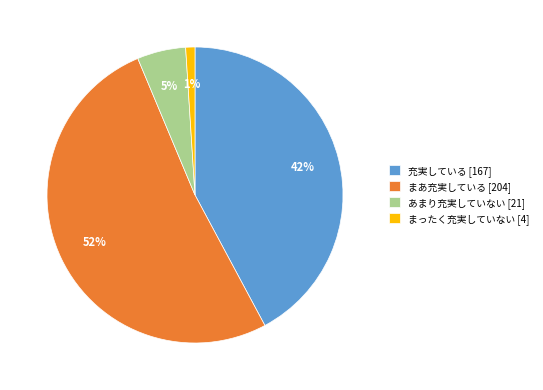

Do あまり充実していない and まったく充実していない together represent more than half of the pie?

No